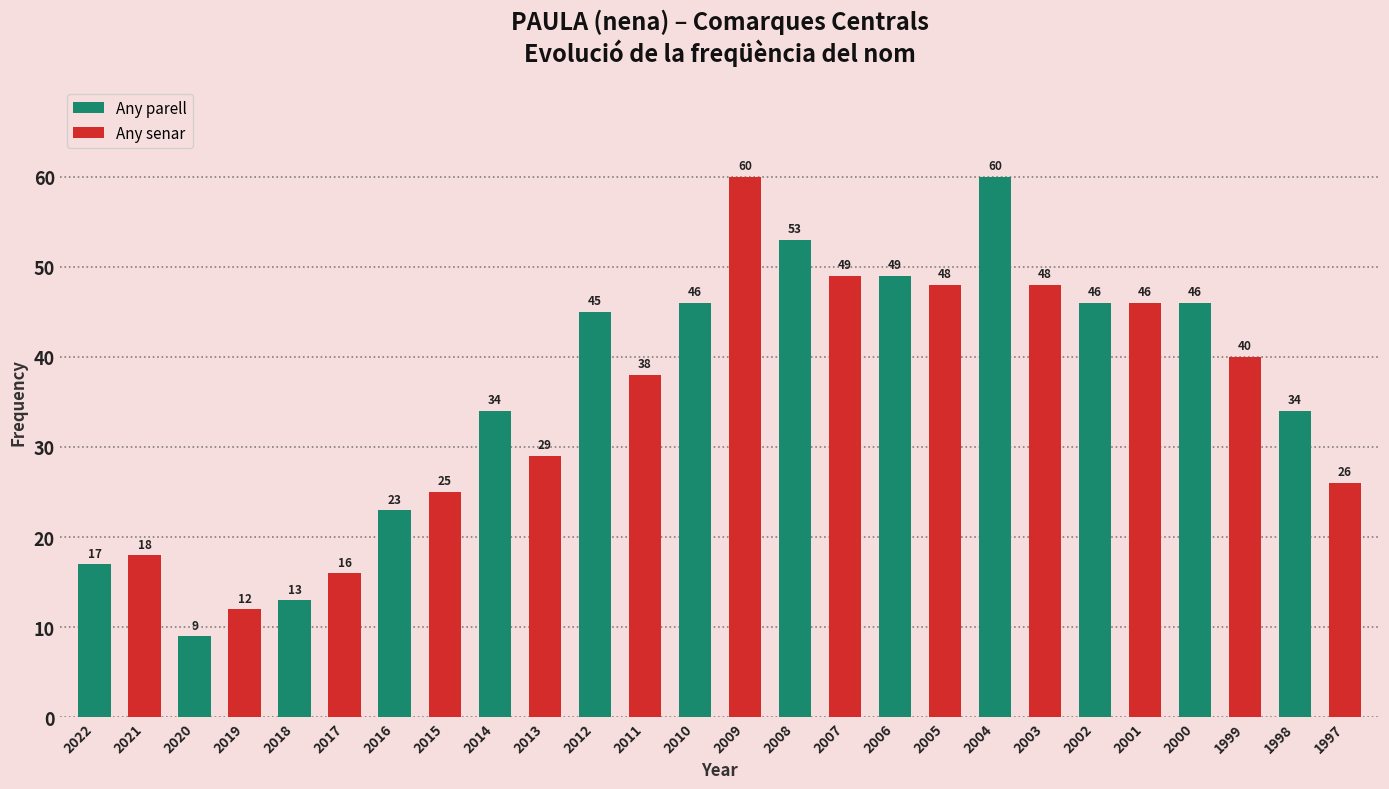

Are the bars horizontal?

No